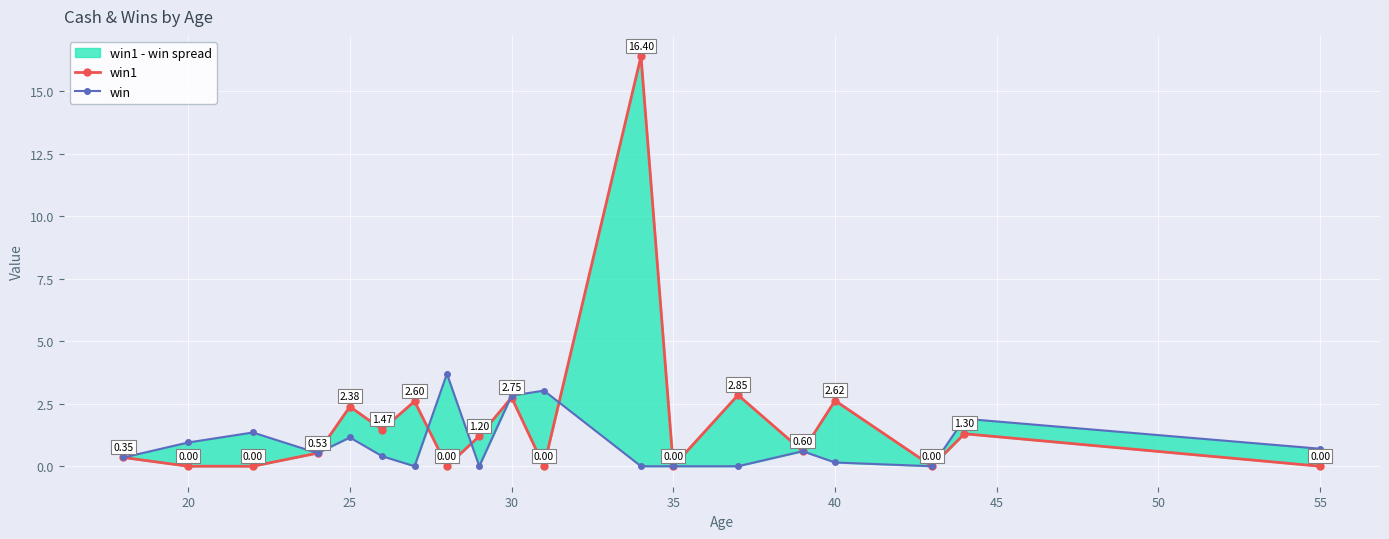

List the series in order of their overall mean, highest first.

win1, win